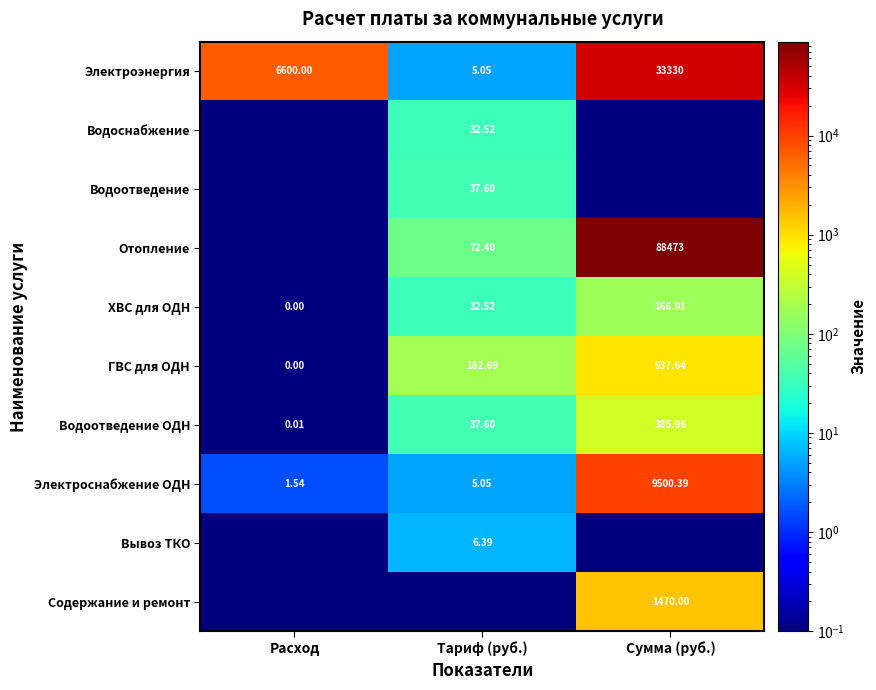

Which category has the lowest value in the ГВС для ОДН series?

Расход